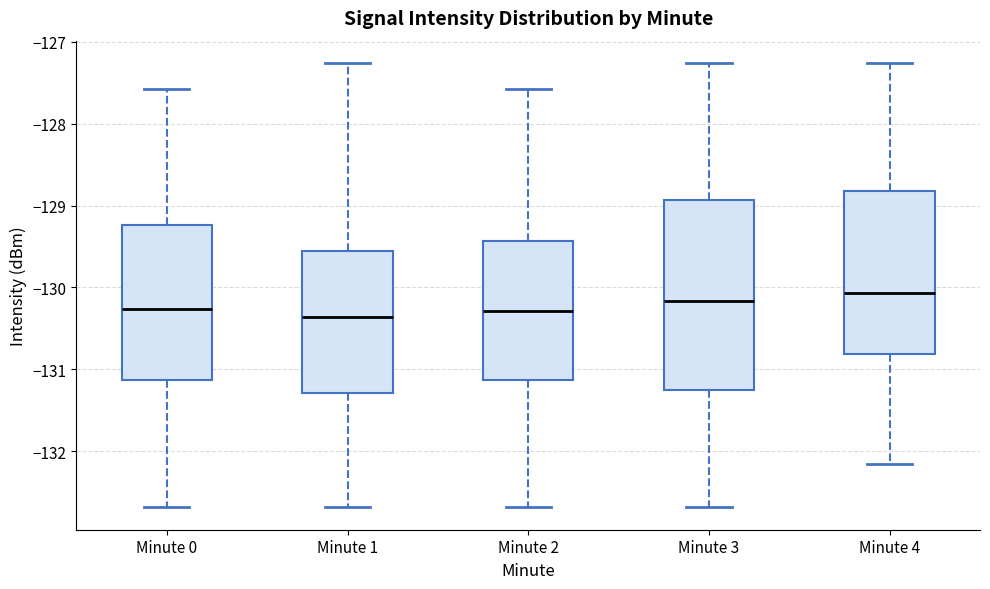

Comparing the boxes themselves (not the whiskers), which one is the tallest?

Minute 3